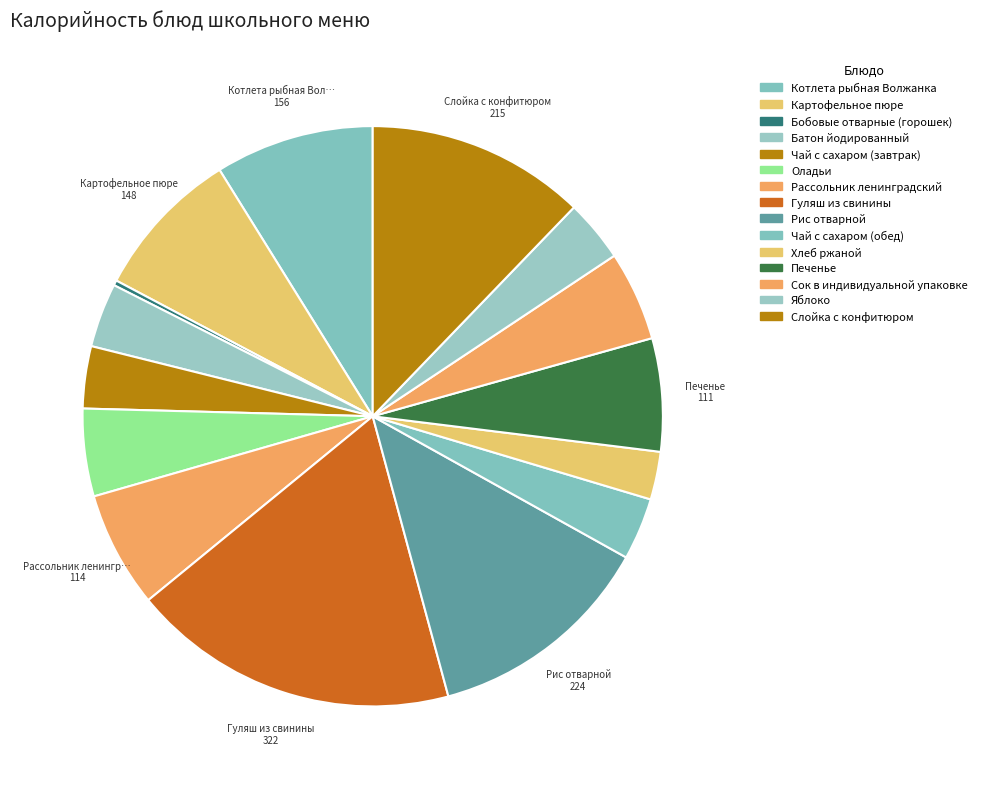

To the nearest percent, what is the difference between the largest and smallest slice percentages?

18%